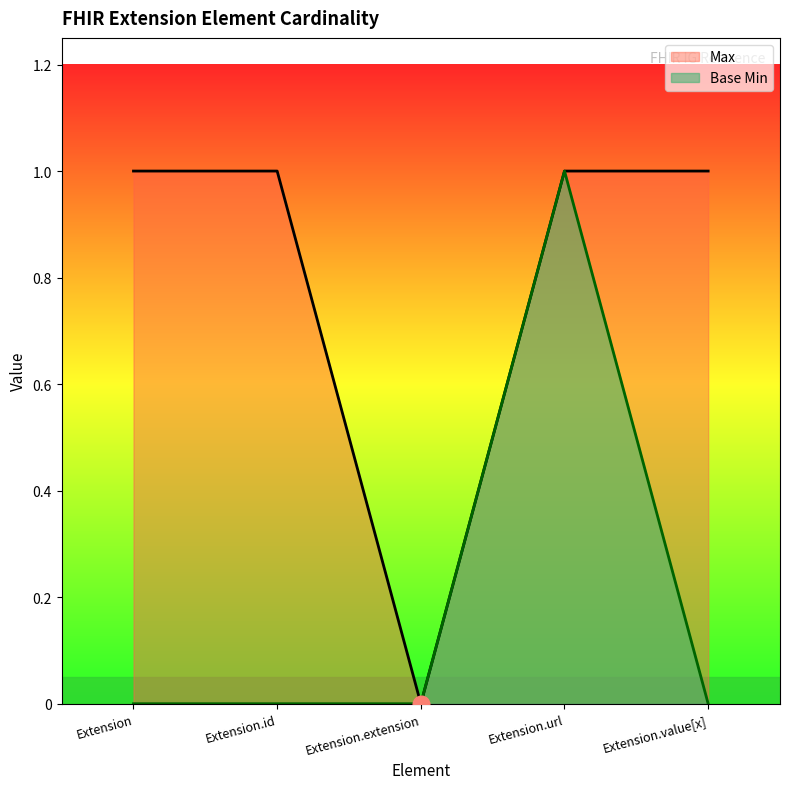

How many positive values does the Max series have?

4